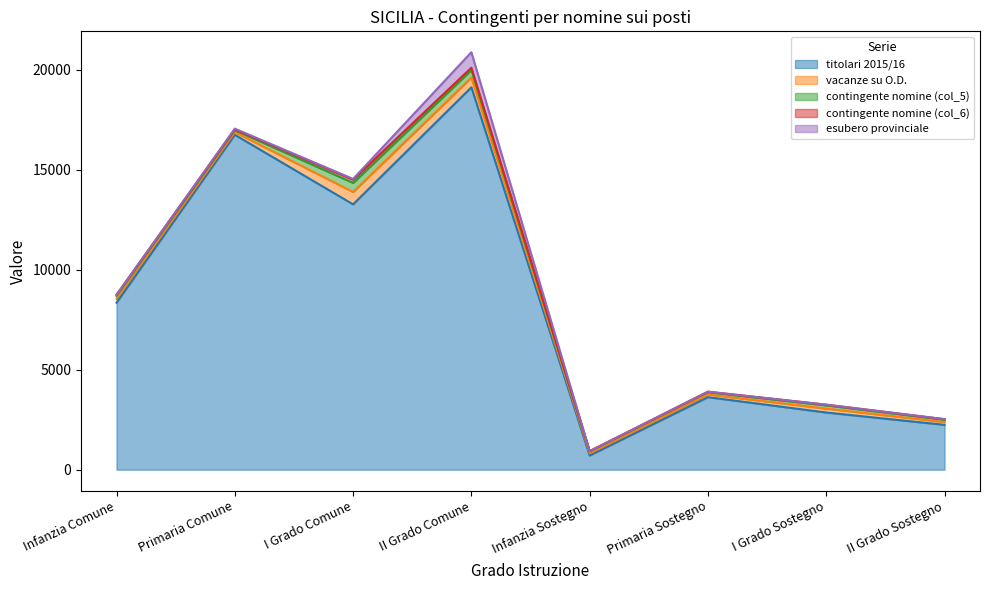

Is the value of vacanze su O.D. at Primaria Sostegno greater than the value of contingente nomine (col_5) at II Grado Comune?

No